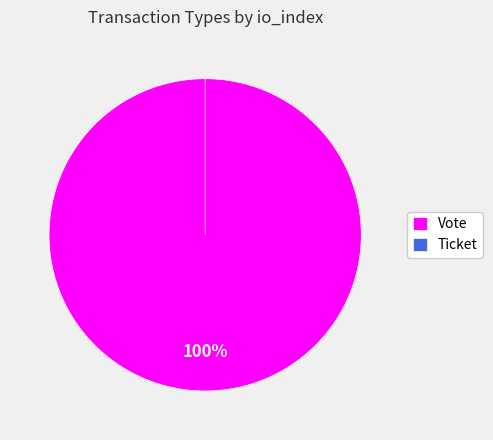

Is it true that Vote is 100% of the pie?

True